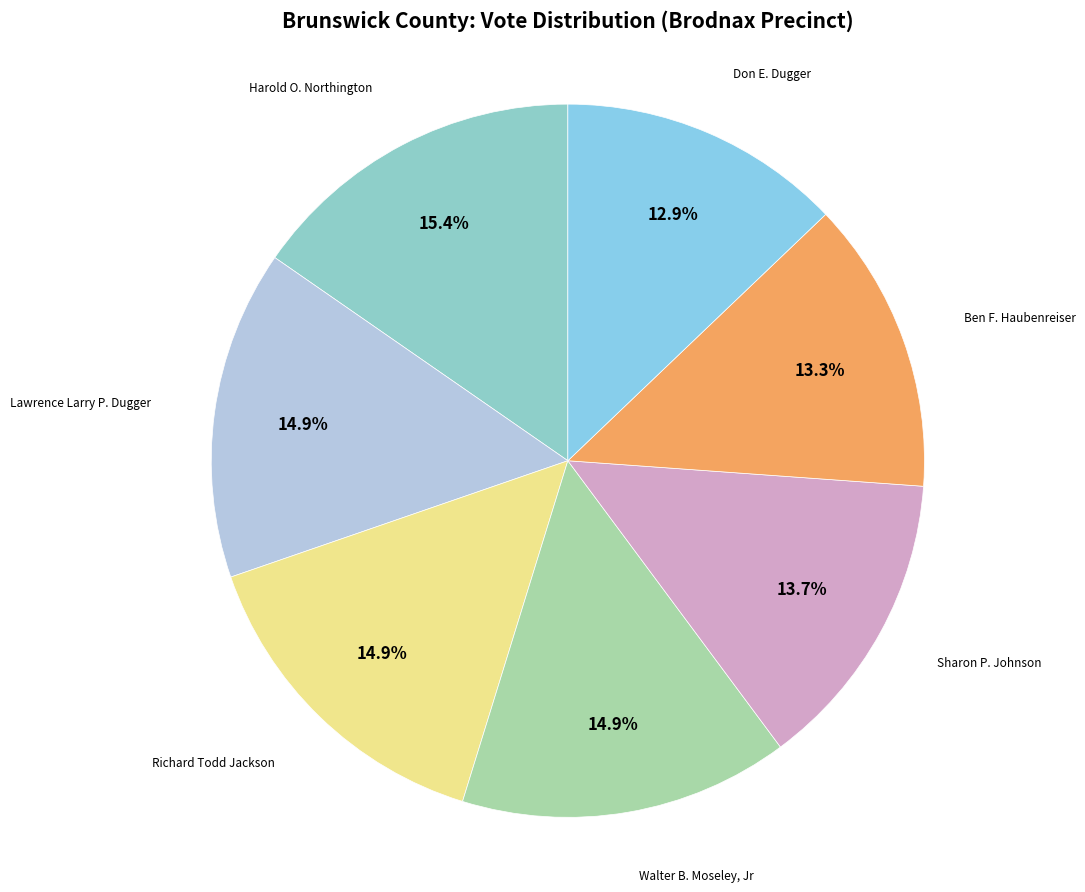

To the nearest percent, what portion does Walter B. Moseley, Jr represent?

15%